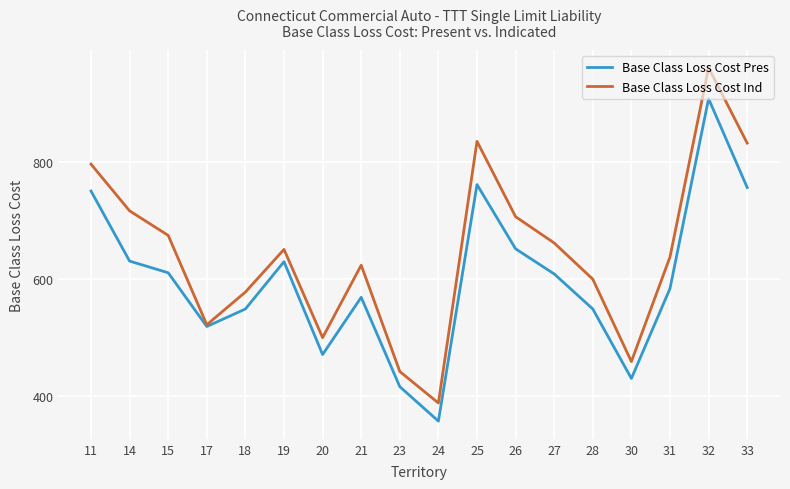

Does the chart have visible grid lines?

Yes